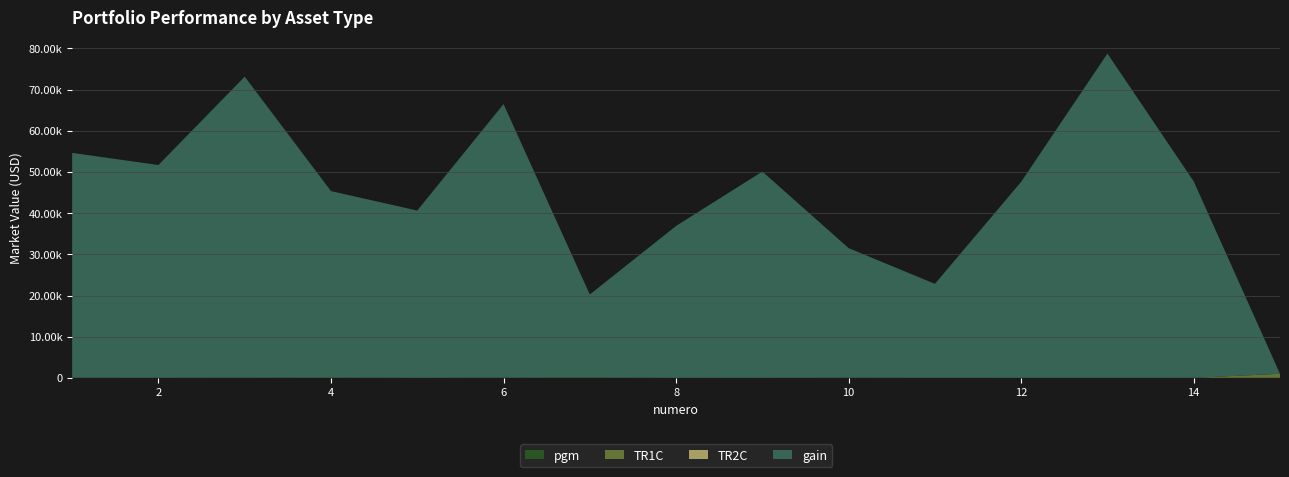

Reading right to left, list all the values displayed in this chart.

pgm: 15=11.0	14=10.0	13=8.0	12=12.0	11=16.0	10=19.0	9=12.0	8=3.5	7=38.0	6=22.0	5=8.0	4=28.0	3=20.0	2=9.0	1=16.0
TR1C: 15=984.0	14=3.0	13=3.0	12=4.0	11=5.0	10=9.0	9=3.0	8=4.5	7=31.0	6=16.0	5=3.0	4=24.0	3=17.0	2=7.0	1=15.0
TR2C: 15=4.0	14=4.0	13=5.0	12=0.0	11=5.0	10=9.0	9=3.0	8=4.5	7=31.0	6=16.0	5=3.0	4=24.0	3=17.0	2=7.0	1=15.0
gain: 15=0.0	14=47685.0	13=78720.0	12=47585.0	11=22800.0	10=31465.0	9=50075.0	8=36875.0	7=20150.0	6=66415.0	5=40605.0	4=45275.0	3=73075.0	2=51650.0	1=54580.0